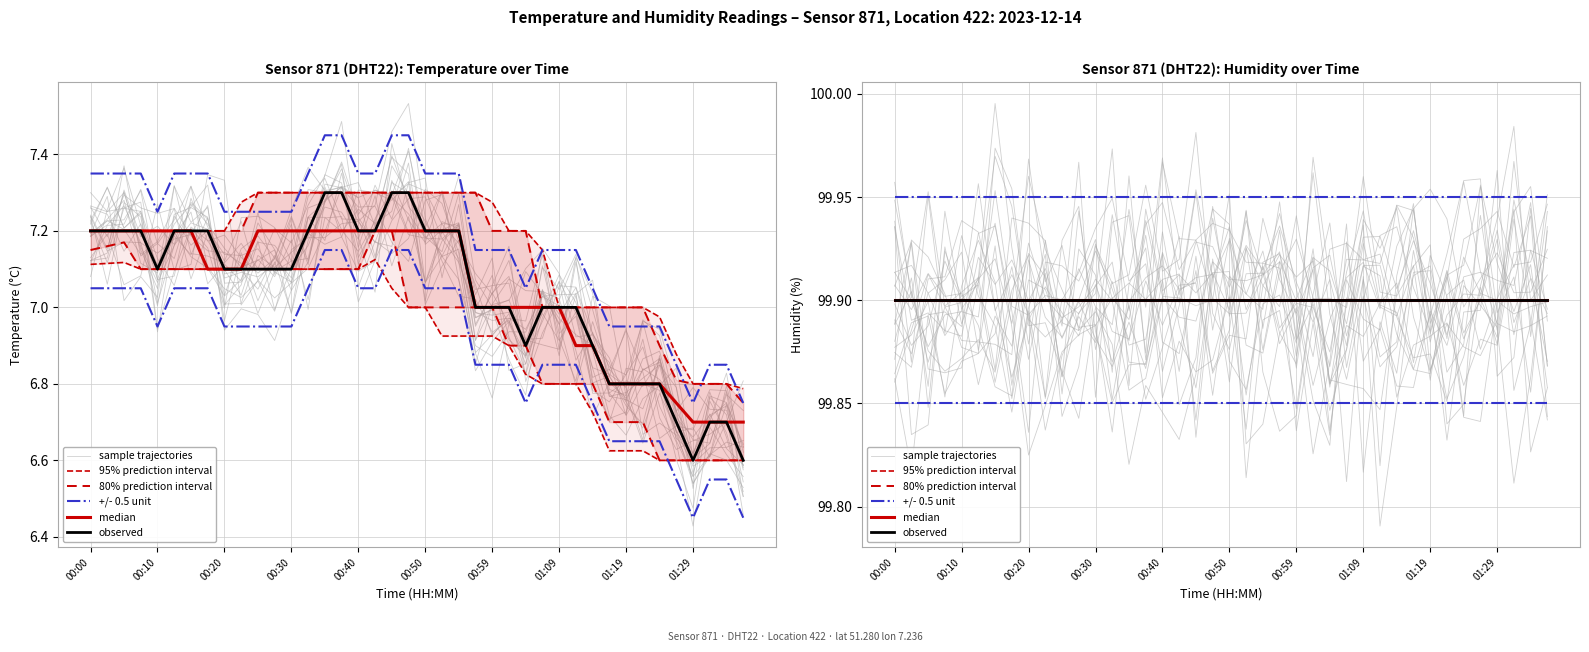

What are all the series names shown in the legend?

sample trajectories, 95% prediction interval, 80% prediction interval, +/- 0.5 unit, median, observed